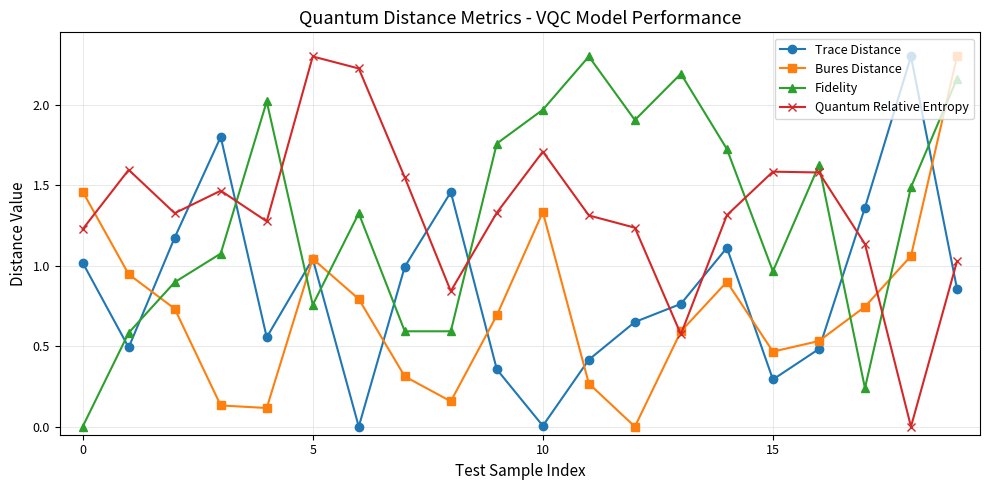

What is the maximum value shown in the chart?

2.3